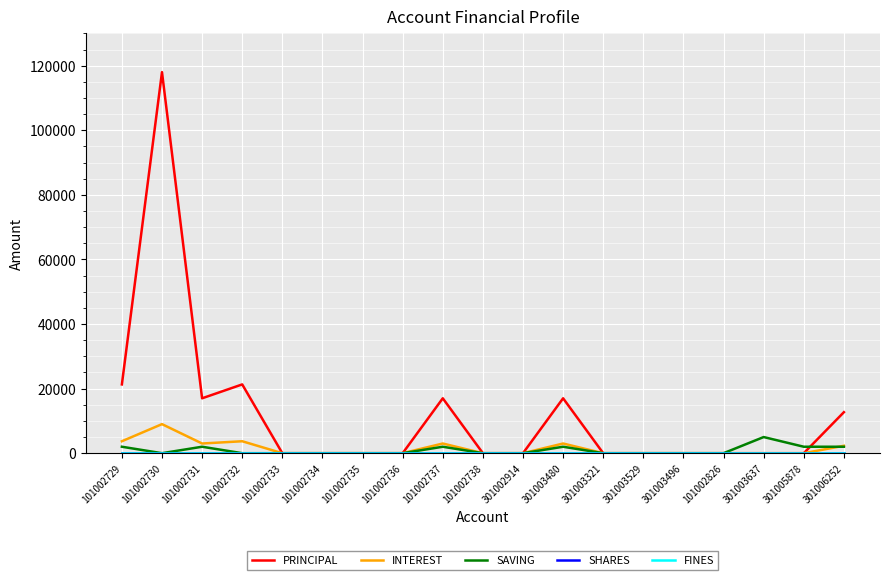

The value of SAVING at 101002729 is 2000. True or false?

True